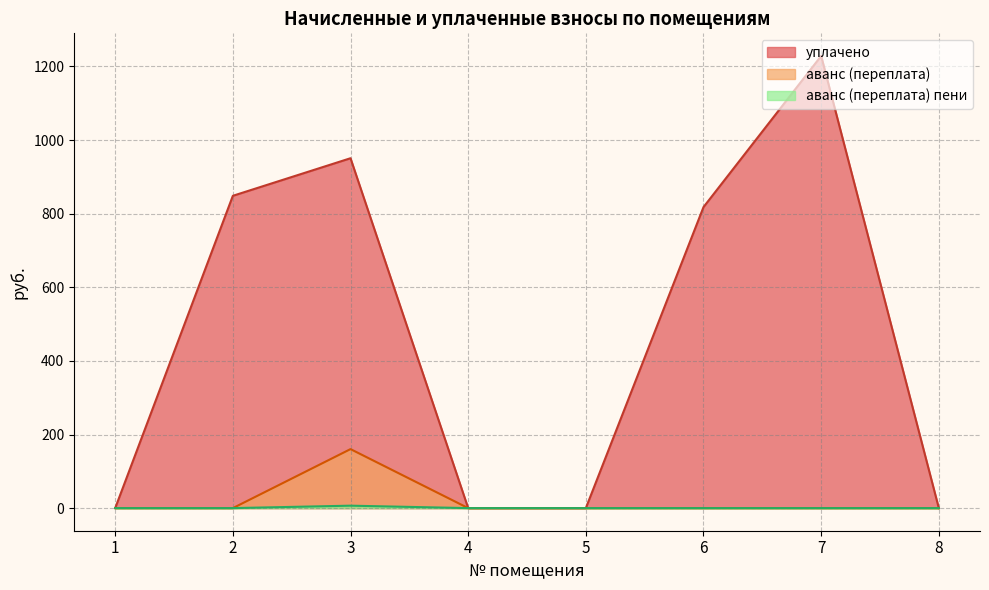

List the labels in order of уплачено value, smallest first.

1, 4, 5, 8, 6, 2, 3, 7